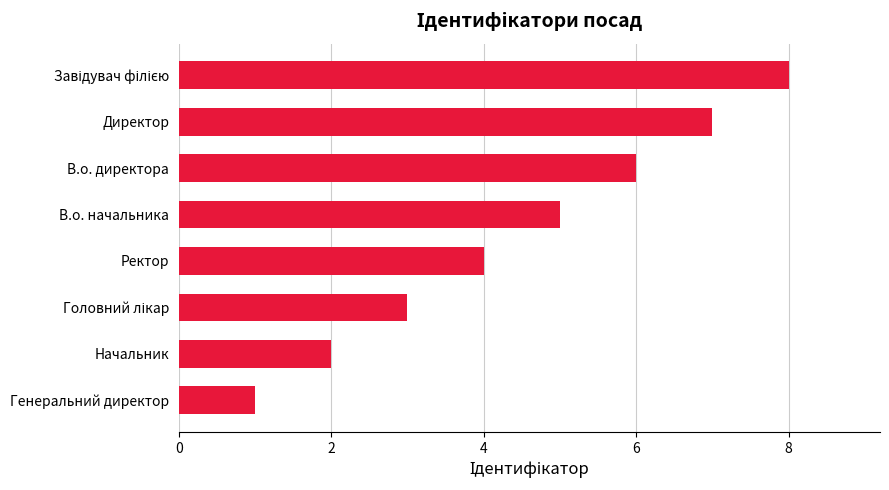

What is the change in value from Генеральний директор to Ректор?

+3